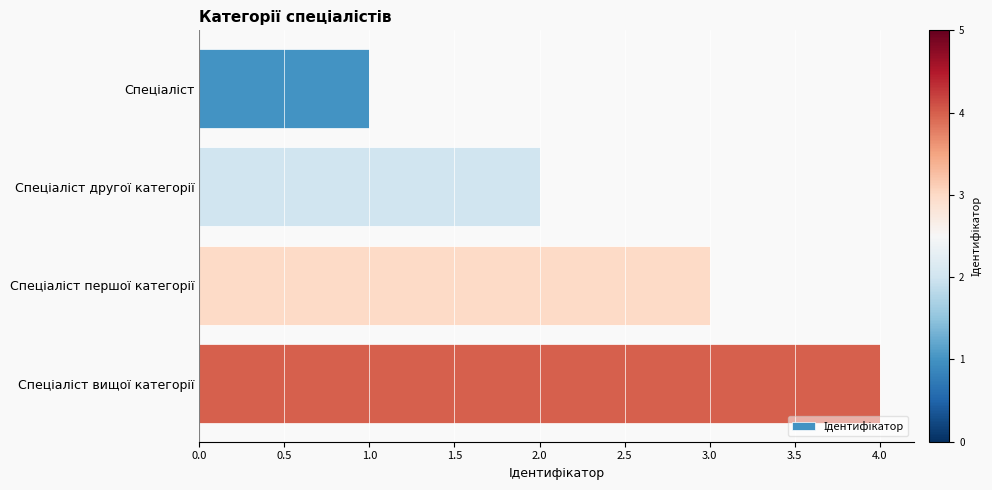

What is the sum of all values?

10